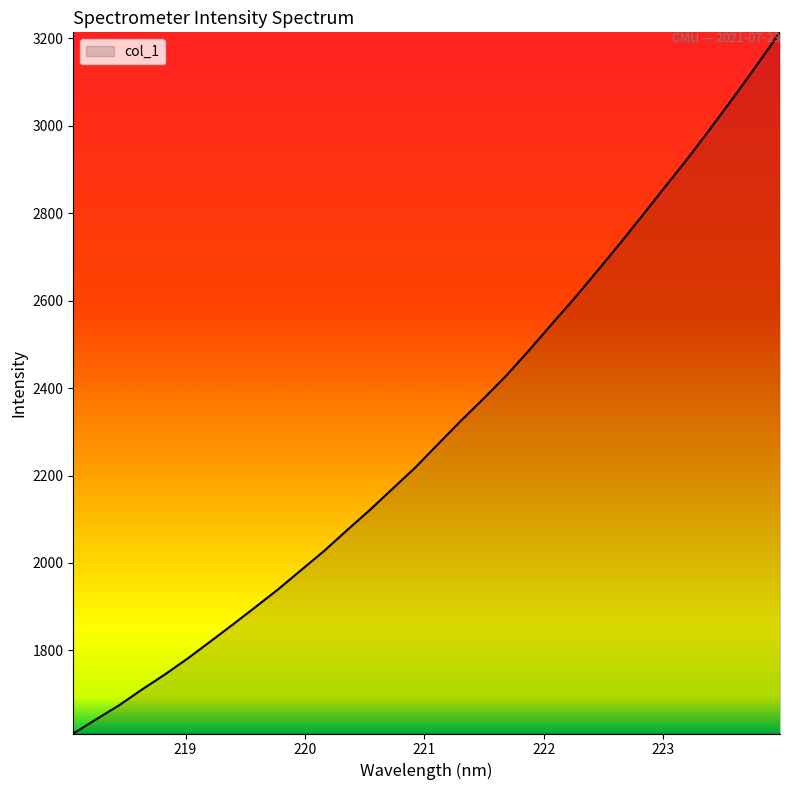

What is the difference between the maximum and minimum values?

1603.8